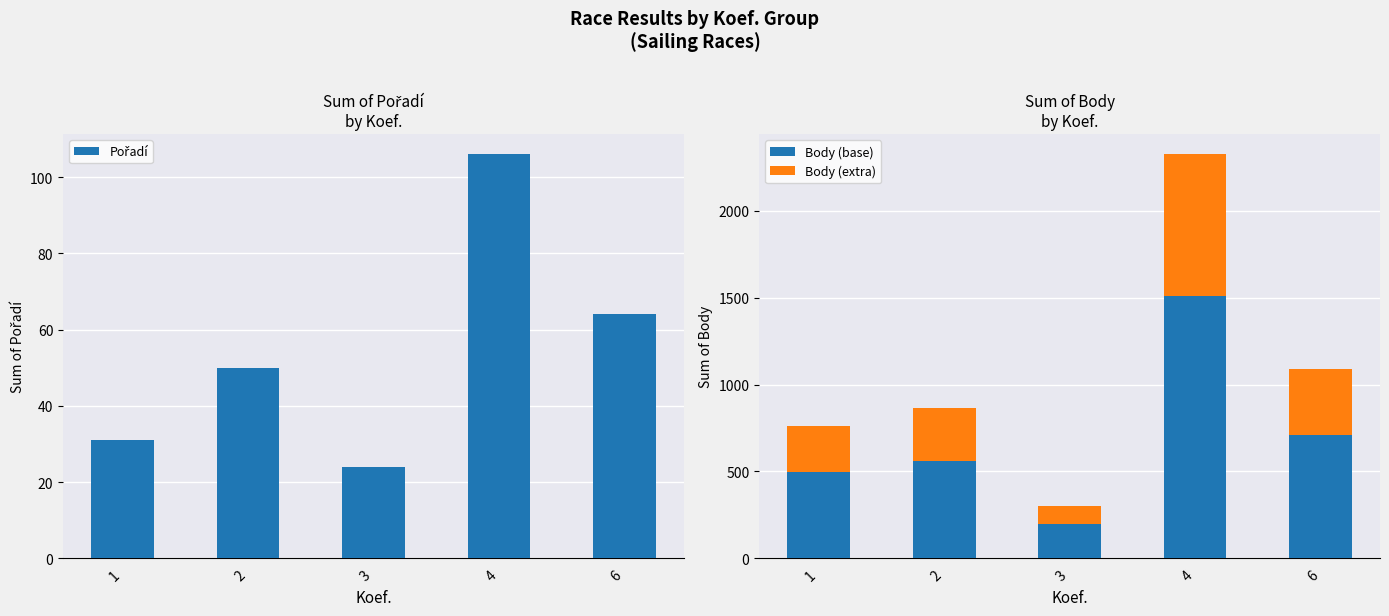

Which series changed the most between 2 and 4?

Body (base)